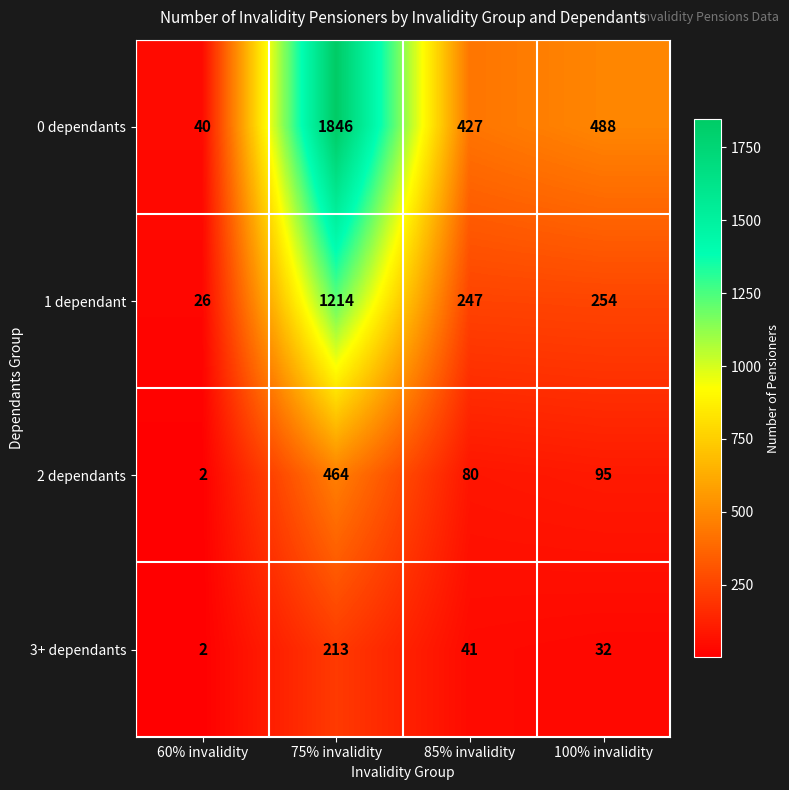

Which series has the largest range (max minus min)?

0 dependants